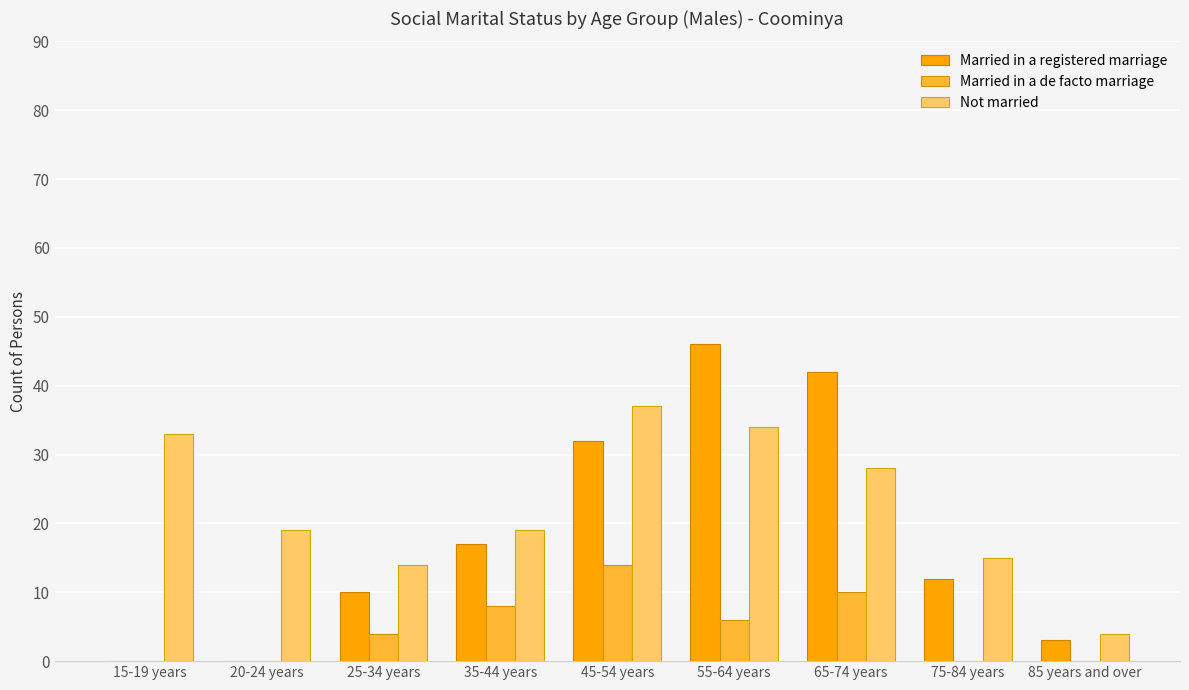

Reading left to right, extract all data points from this chart.

Married in a registered marriage: 0	0	10	17	32	46	42	12	3
Married in a de facto marriage: 0	0	4	8	14	6	10	0	0
Not married: 33	19	14	19	37	34	28	15	4